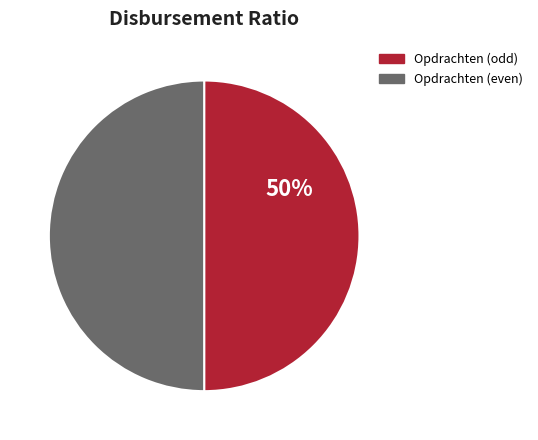

Approximately how many times larger is the value at Opdrachten (even) compared to Opdrachten (odd)?

1.0